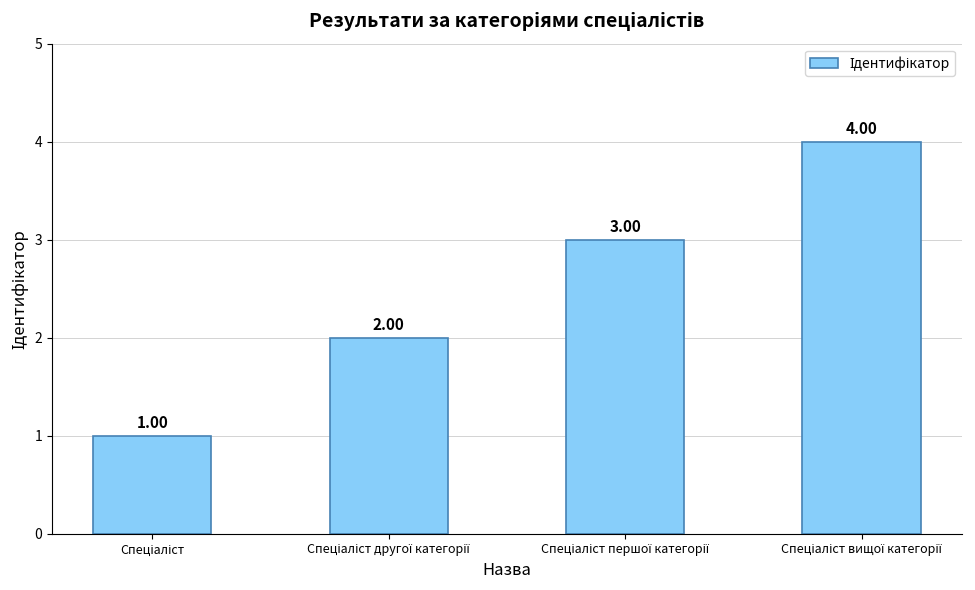

How many series are shown in this chart?

1